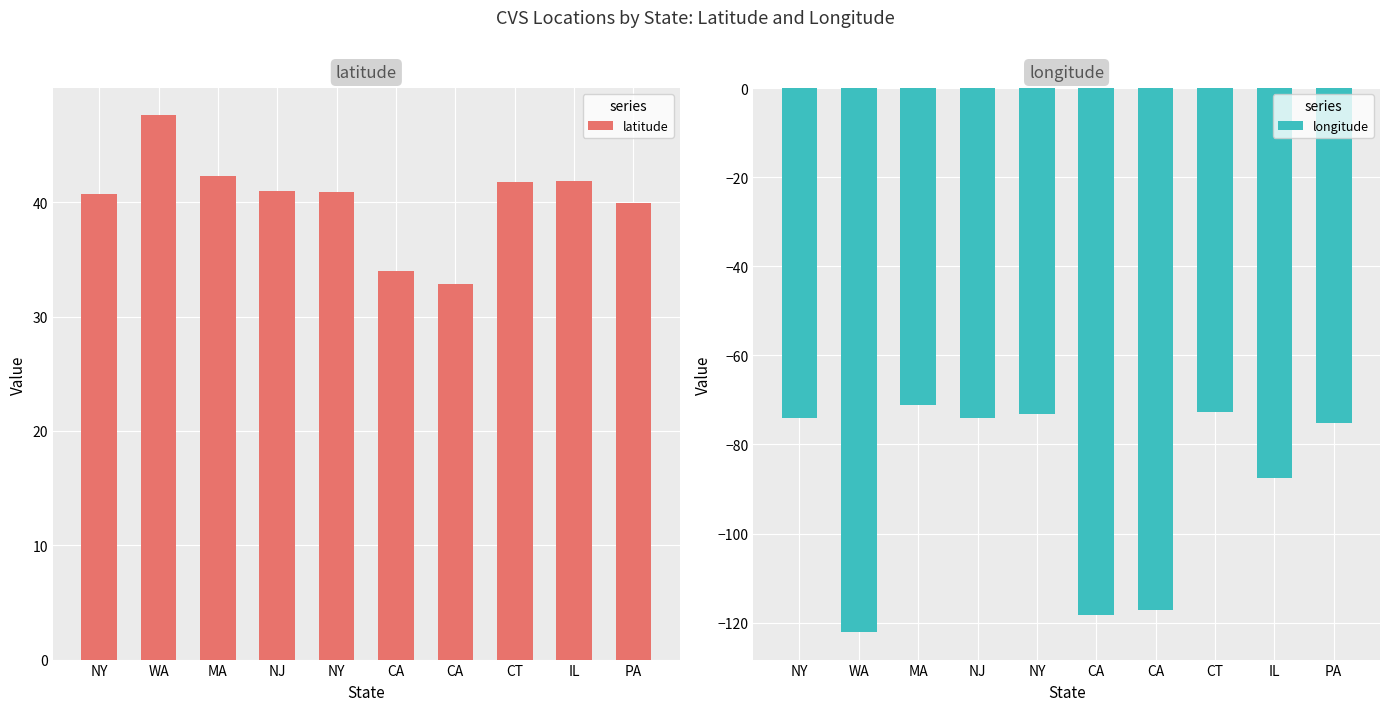

Reading left to right, transcribe all the data shown in this chart.

latitude: NY=40.8	WA=47.6	MA=42.3	NJ=41.0	NY=40.9	CA=34.0	CA=32.9	CT=41.8	IL=41.9	PA=40.0
longitude: NY=-74.0	WA=-122.2	MA=-71.0	NJ=-74.0	NY=-73.1	CA=-118.3	CA=-117.2	CT=-72.7	IL=-87.6	PA=-75.1